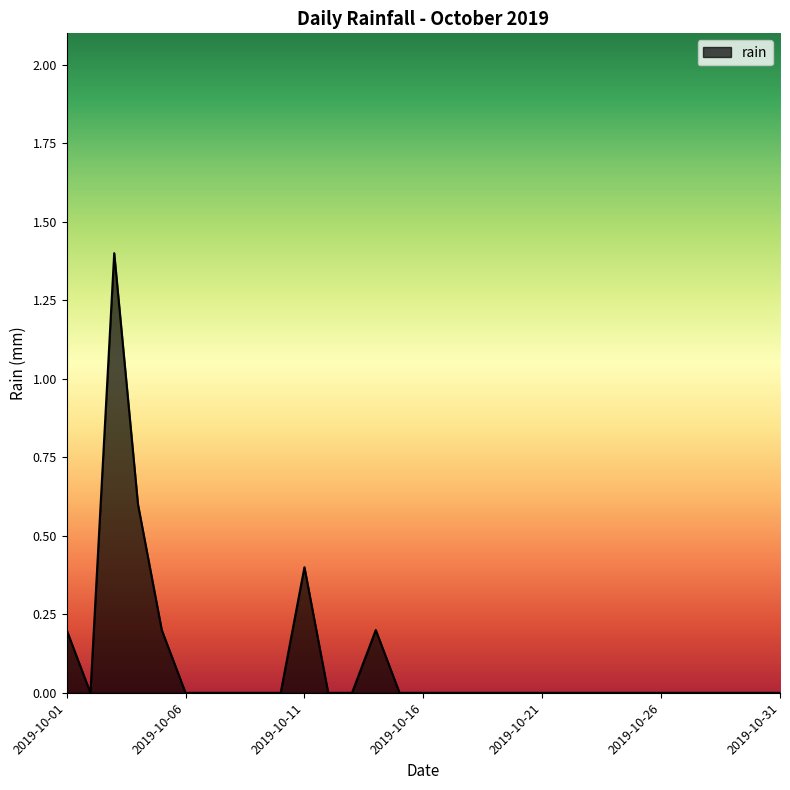

Reading left to right, transcribe all the data shown in this chart.

0.2	0.0	1.4	0.6	0.2	0.0	0.0	0.0	0.0	0.0	0.4	0.0	0.0	0.2	0.0	0.0	0.0	0.0	0.0	0.0	0.0	0.0	0.0	0.0	0.0	0.0	0.0	0.0	0.0	0.0	0.0